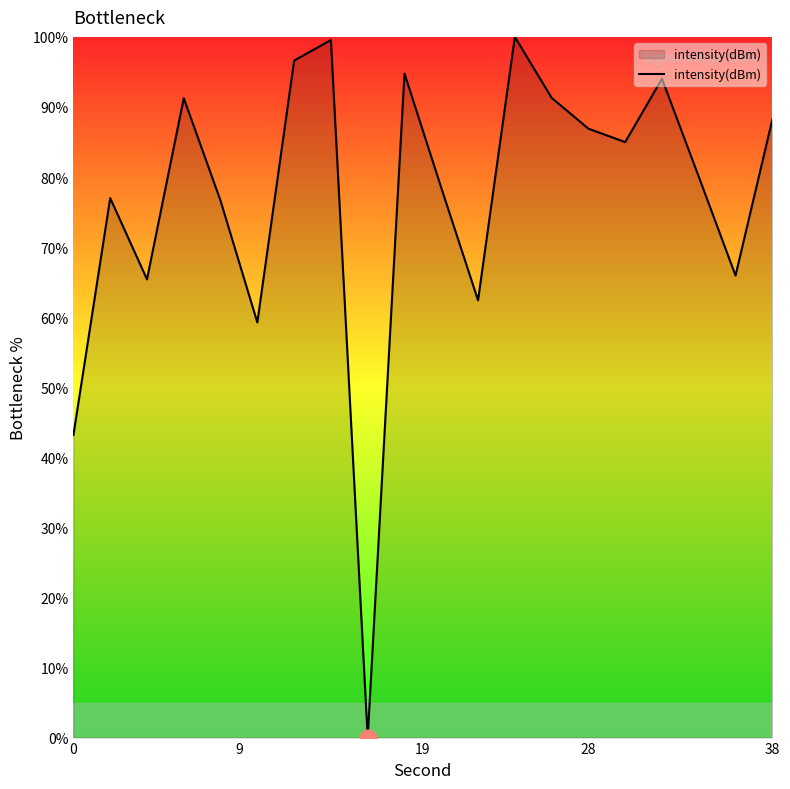

What is the difference between the maximum and minimum values?

100.0